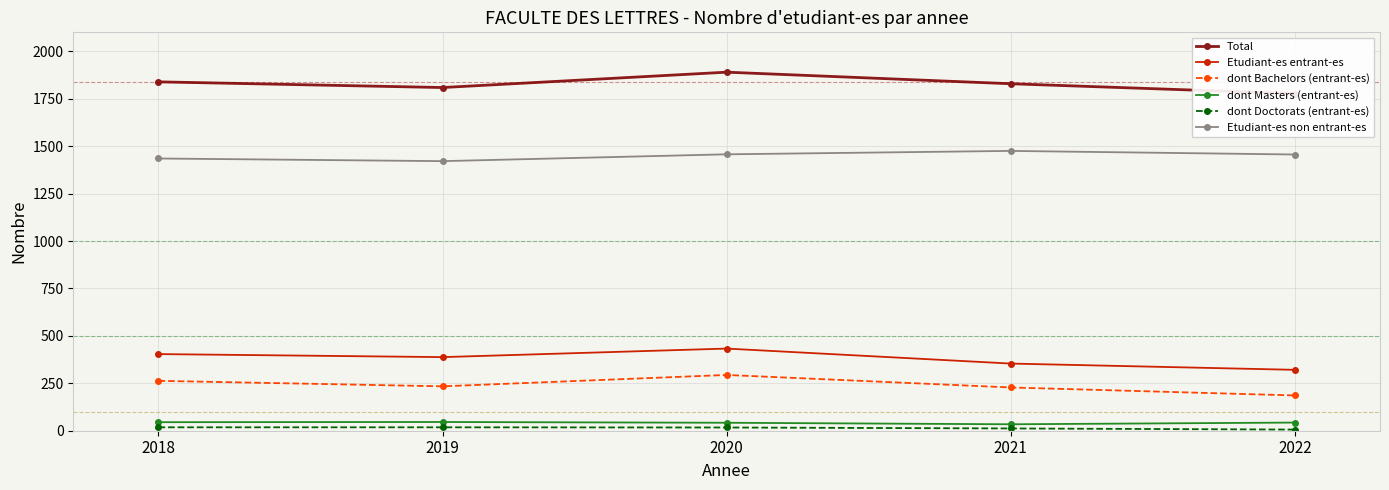

What is the lowest value of the Etudiant-es entrant-es series?

321